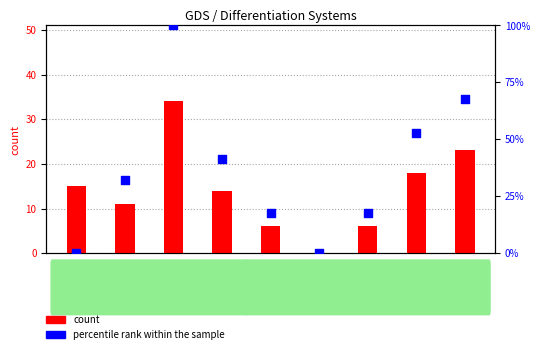

What are all the series names shown in the legend?

count, percentile rank within the sample